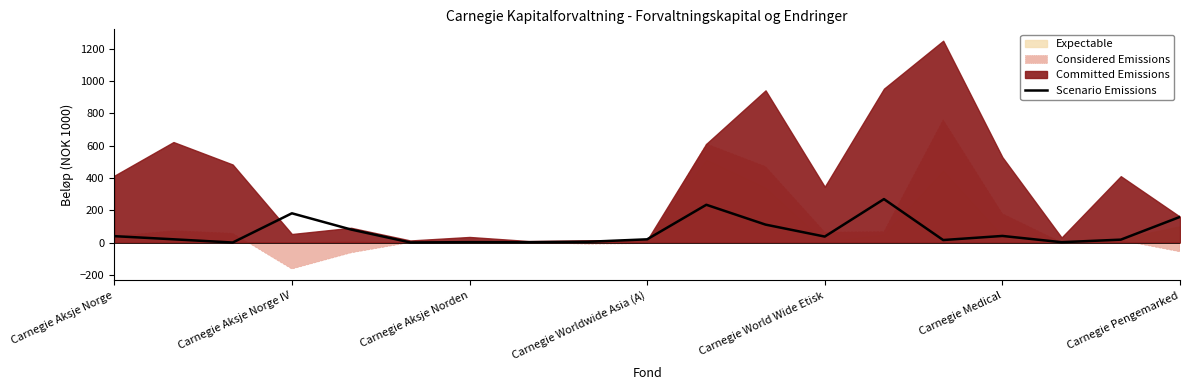

True or false: Scenario Emissions has a value of 181.2 at Carnegie Aksje Norge IV.

True